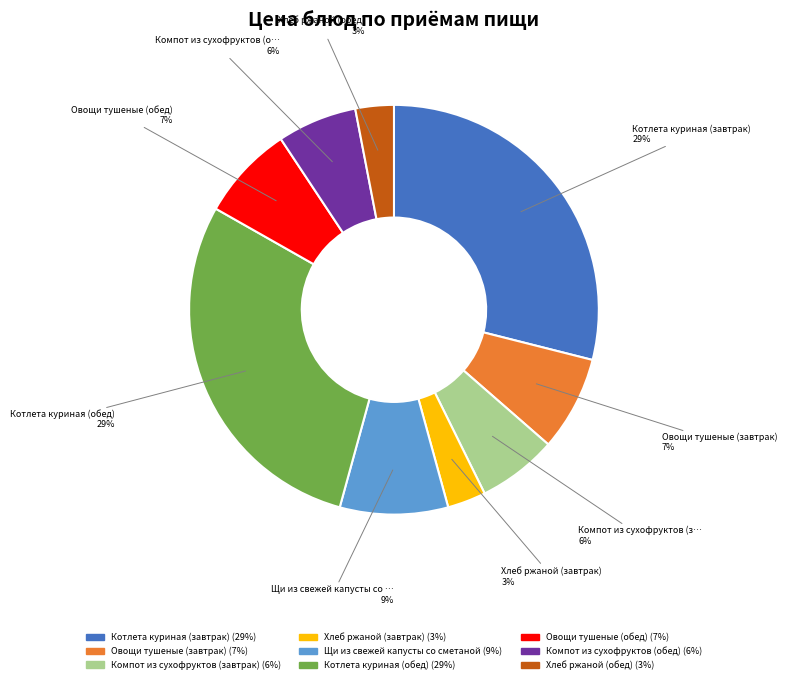

To the nearest percent, what is the difference between the Котлета куриная (обед) and Компот из сухофруктов (завтрак) slice percentages?

23%